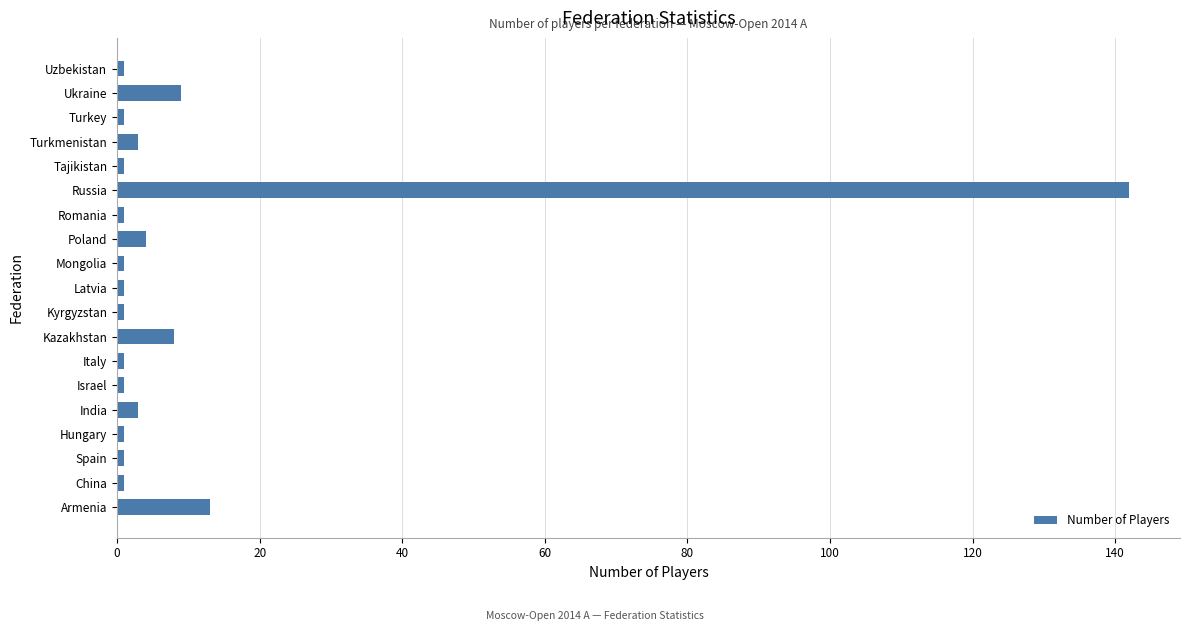

What is the difference between the maximum and second lowest values?

141